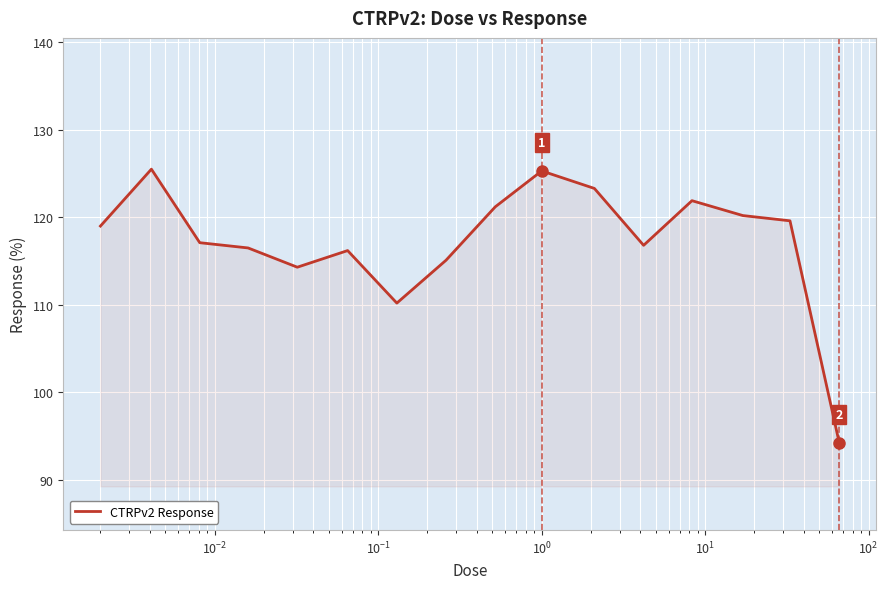

What is the difference between the maximum and minimum values?

31.2